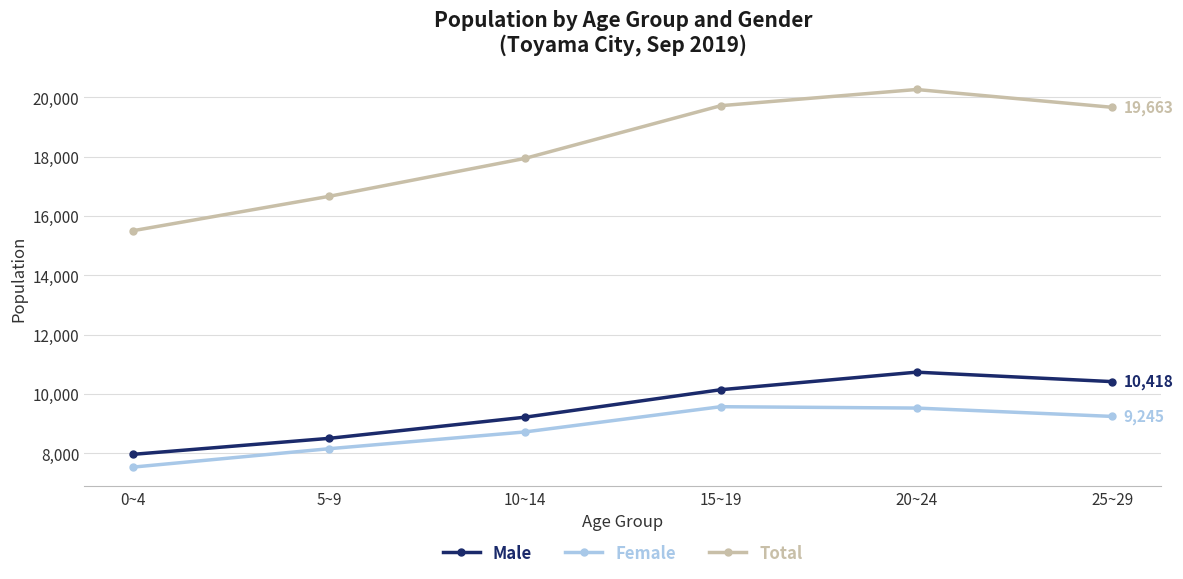

At 20~24, list the series in order from largest to smallest.

Total, Male, Female